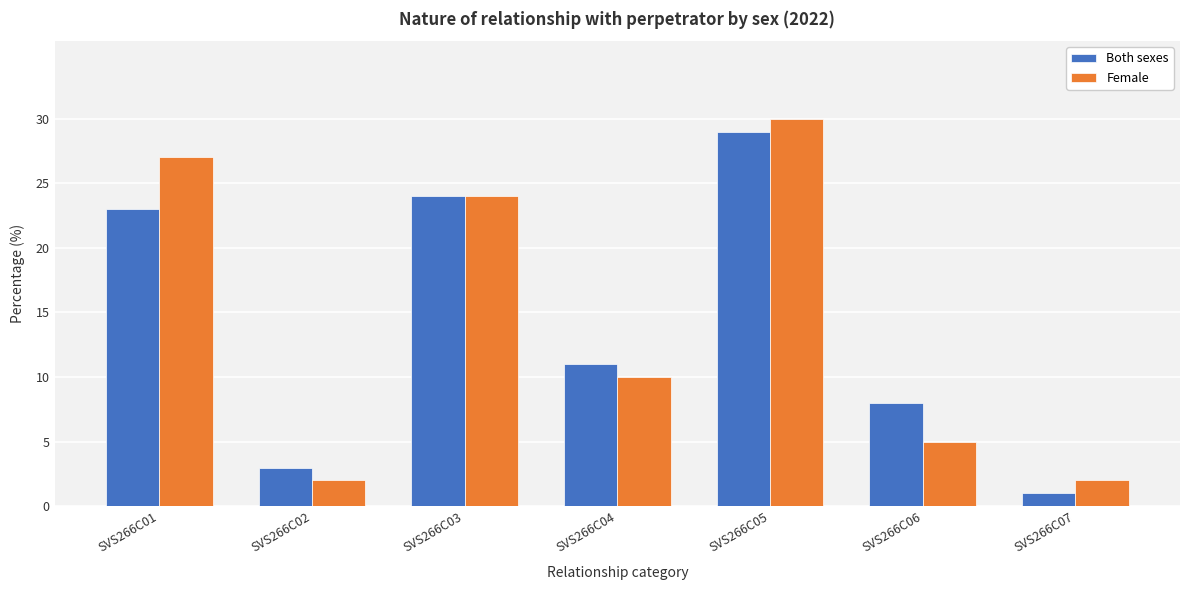

Reading left to right, transcribe all the data shown in this chart.

Both sexes: SVS266C01=23	SVS266C02=3	SVS266C03=24	SVS266C04=11	SVS266C05=29	SVS266C06=8	SVS266C07=1
Female: SVS266C01=27	SVS266C02=2	SVS266C03=24	SVS266C04=10	SVS266C05=30	SVS266C06=5	SVS266C07=2